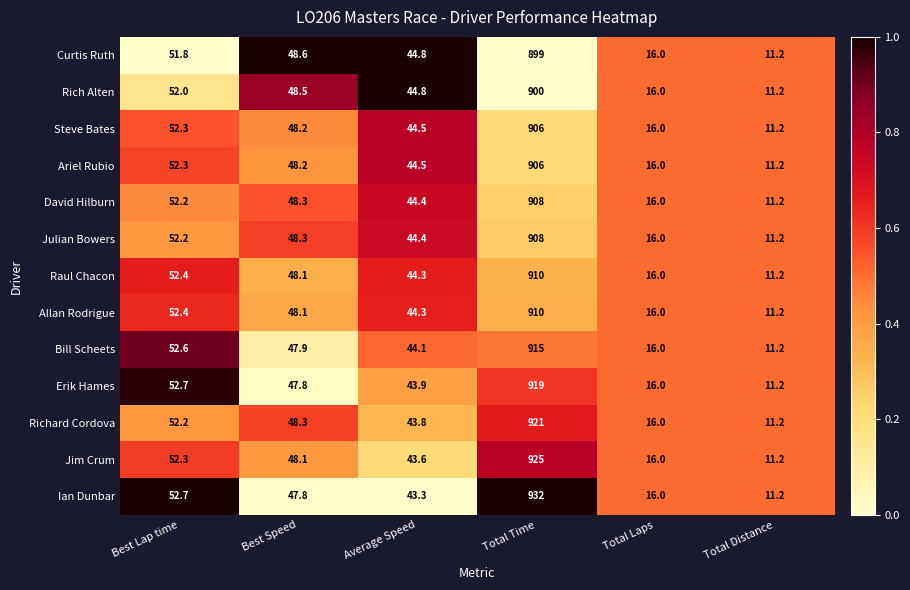

Where is Ariel Rubio nearest to the value 458?

Best Lap time